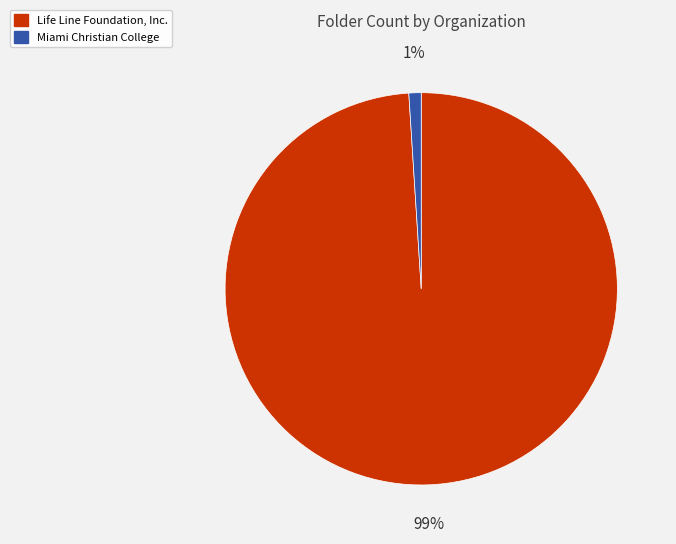

What is the largest slice in the pie chart?

Life Line Foundation, Inc.